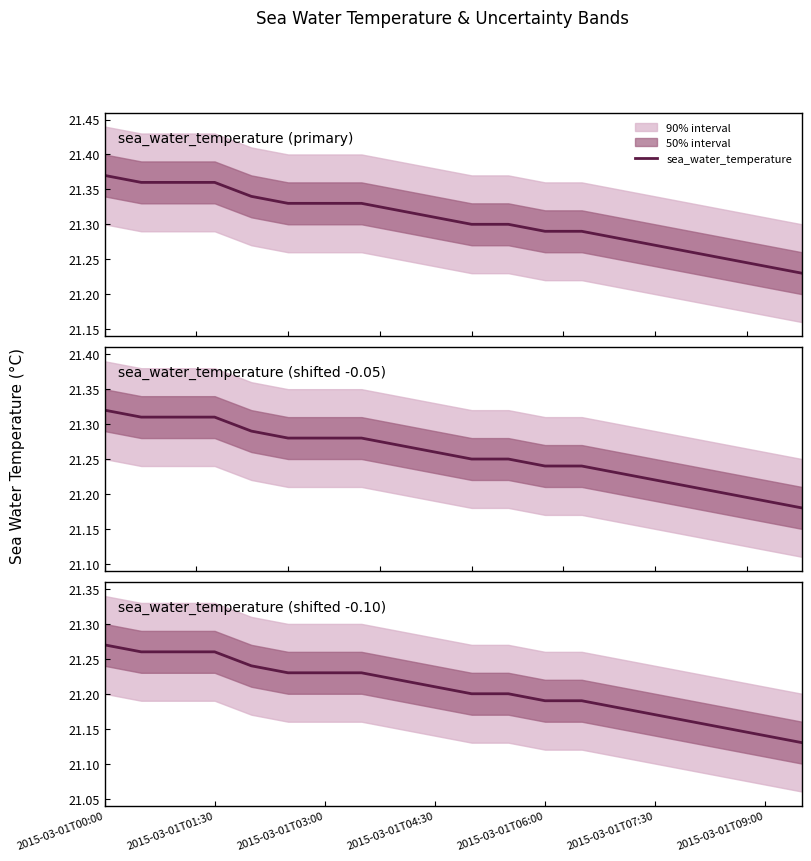

True or false: the data shows 21.1 at 17.

True